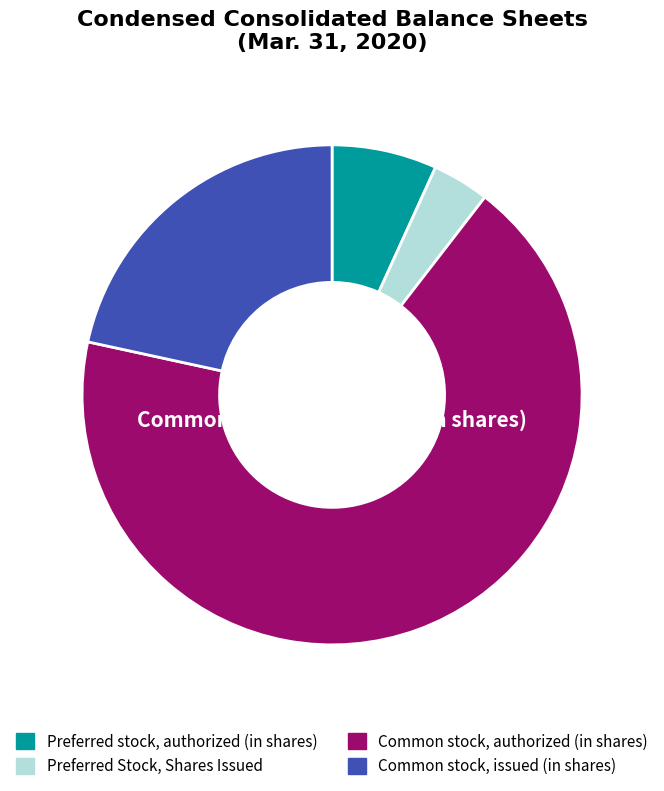

True or false: Preferred Stock, Shares Issued accounts for 15% of the total.

False